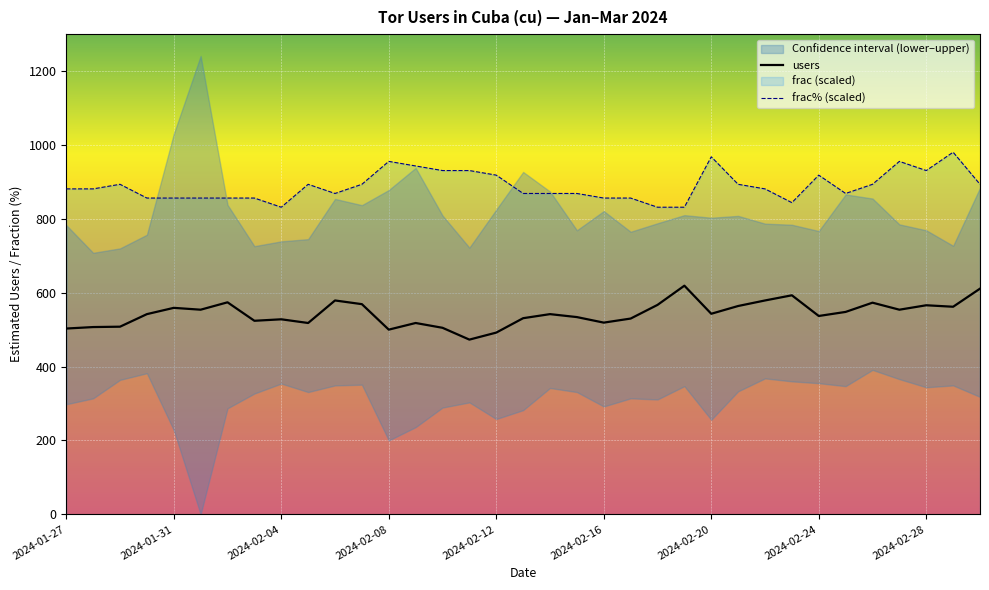

True or false: frac% (scaled) and users cross at least once.

False